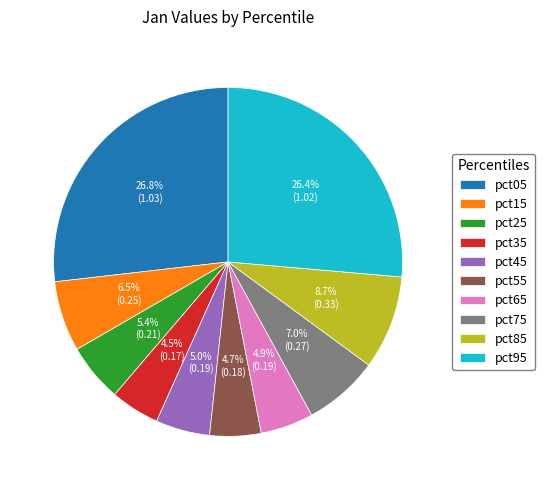

What portion of the pie excludes pct55?

95.3%